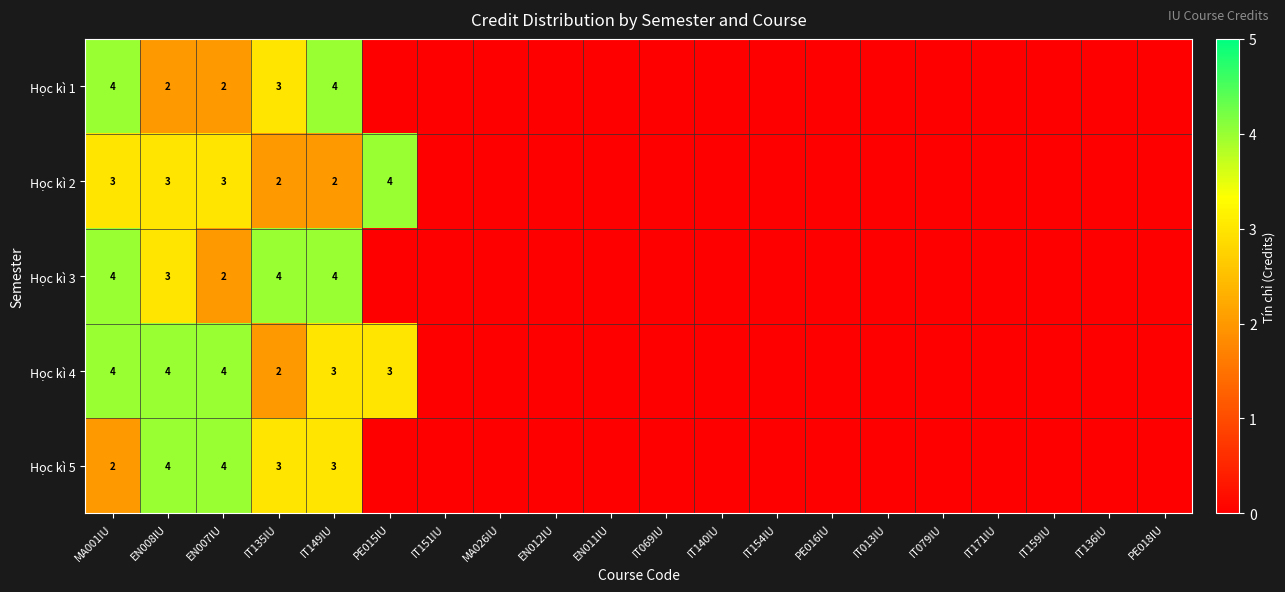

What is the total value across all series at PE015IU?

7